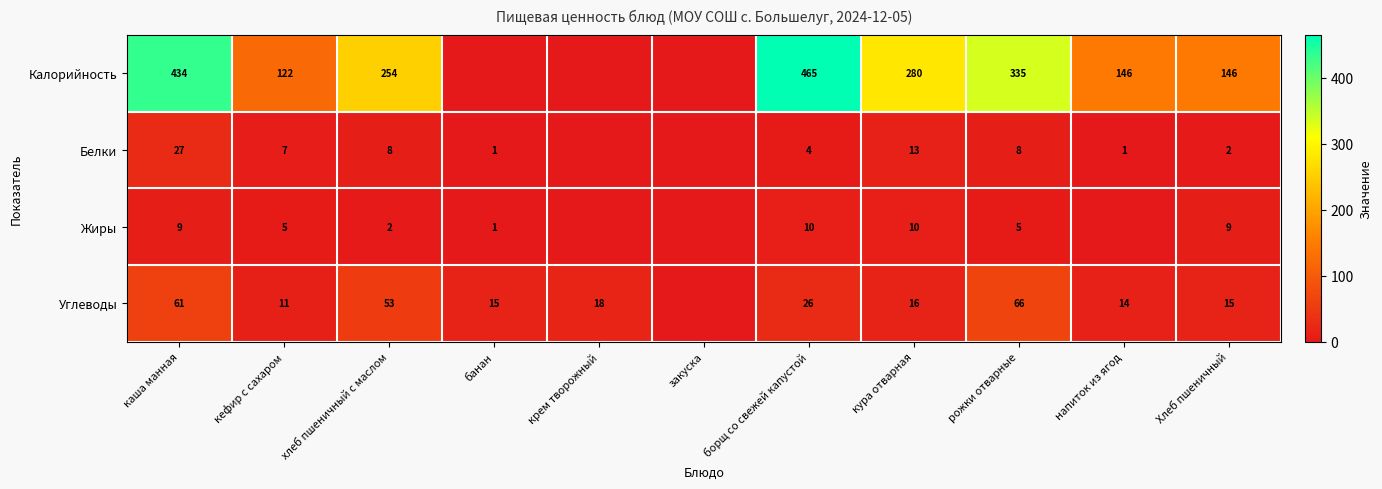

What is the total value across all series at банан?

17